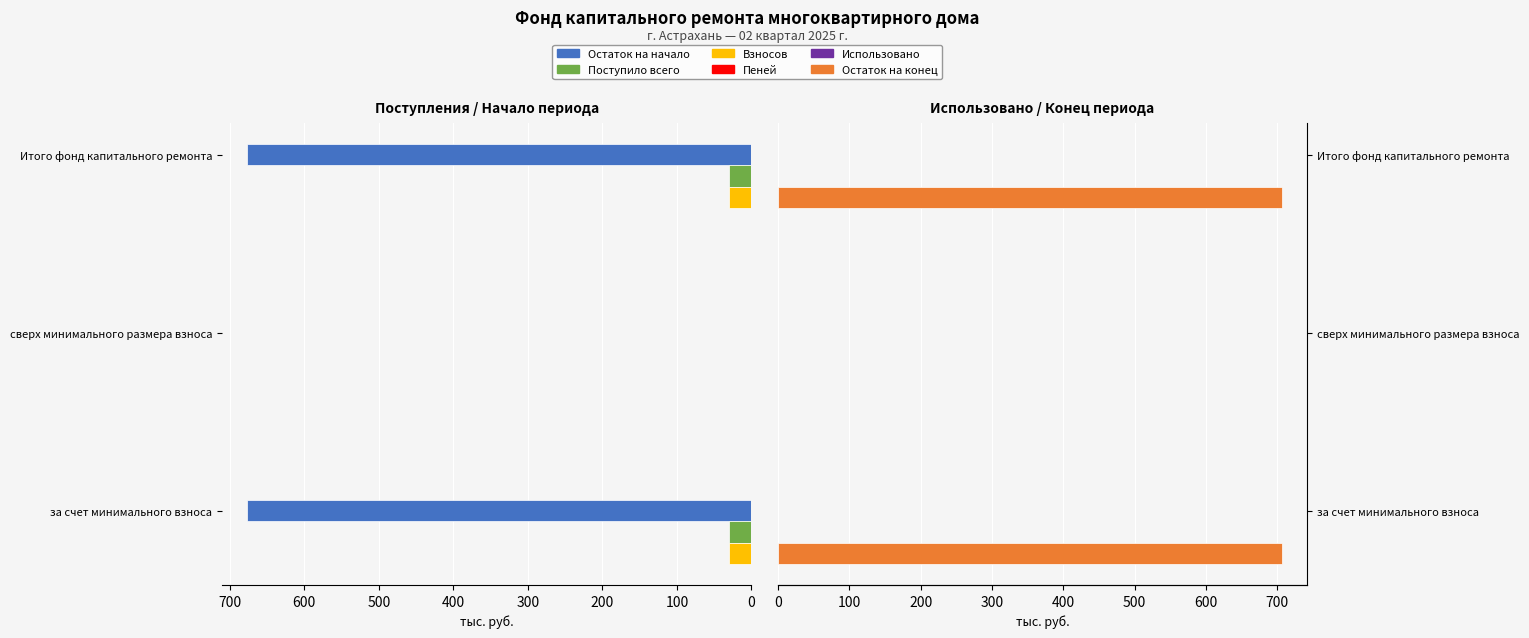

What are all the series names shown in the legend?

Остаток на начало, Поступило всего, Взносов, Пеней, Использовано, Остаток на конец